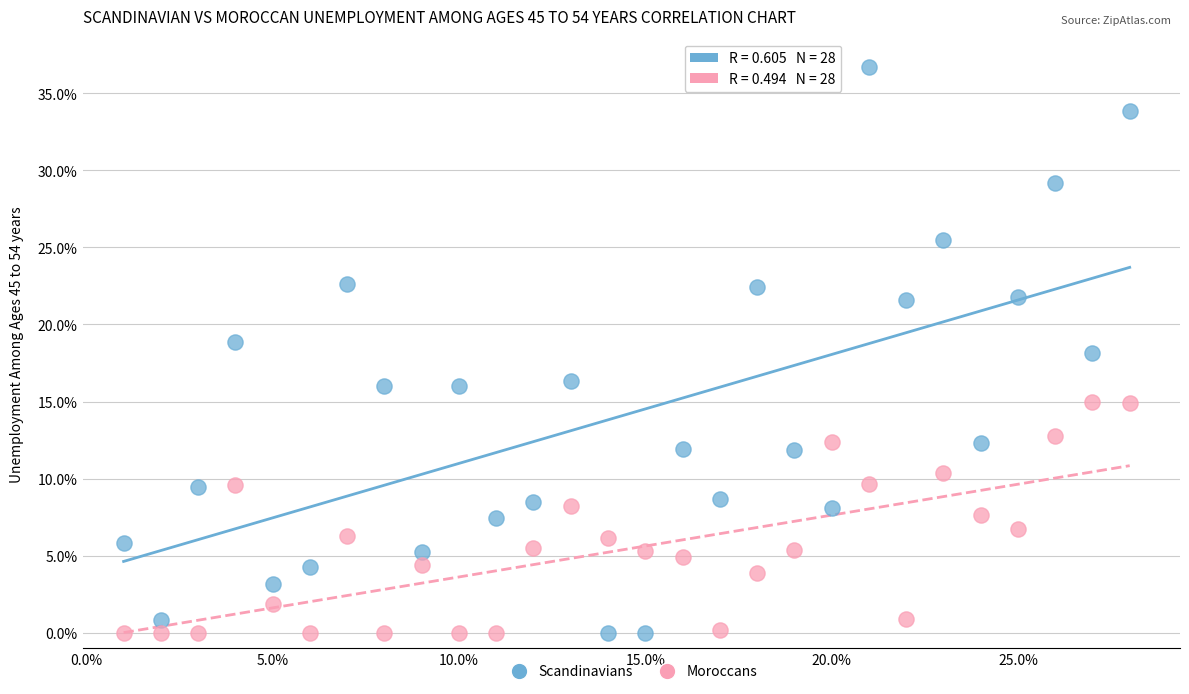

Which series has the widest spread of Y values?

Scandinavians